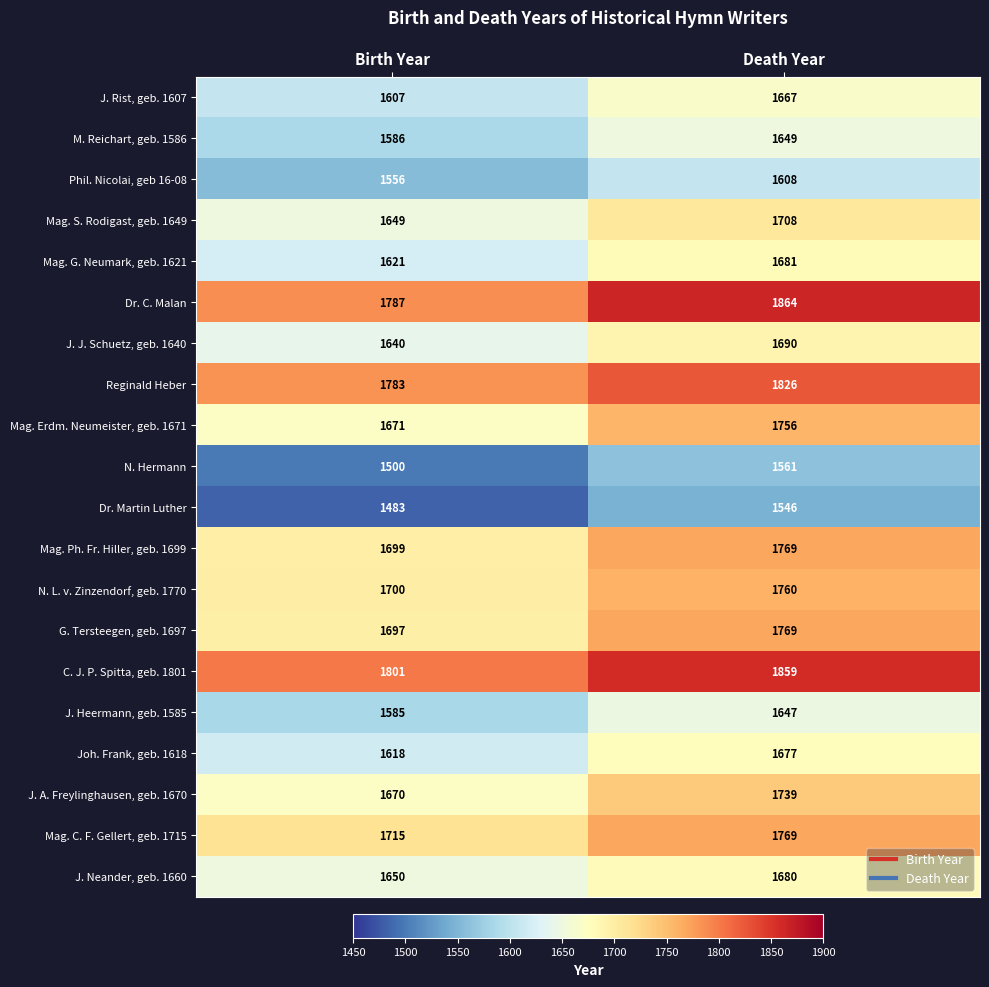

At which category is the sum across all series the highest?

Death Year